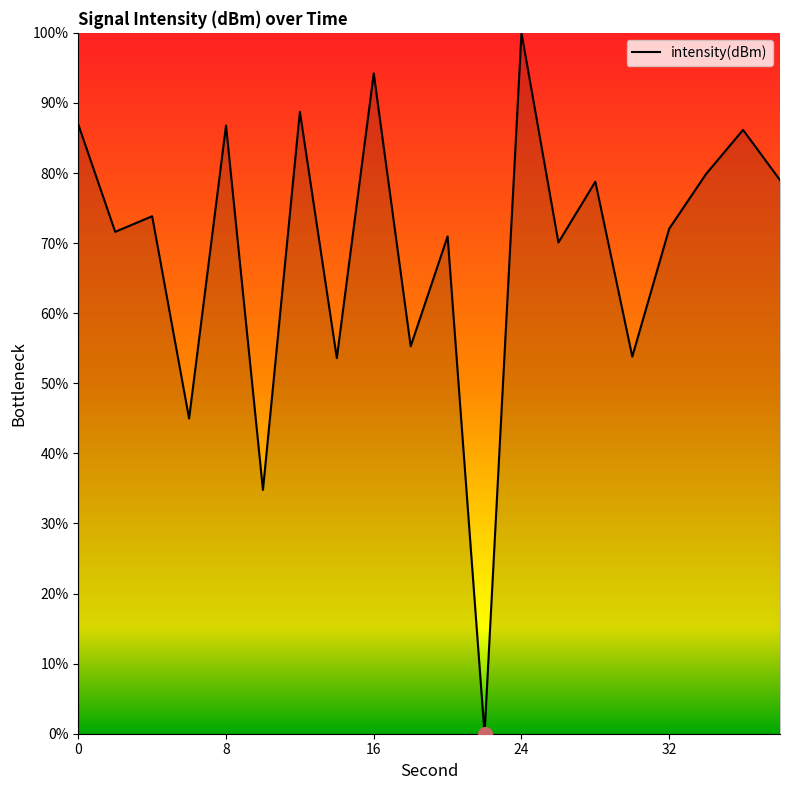

What is the maximum value shown in the chart?

100.0